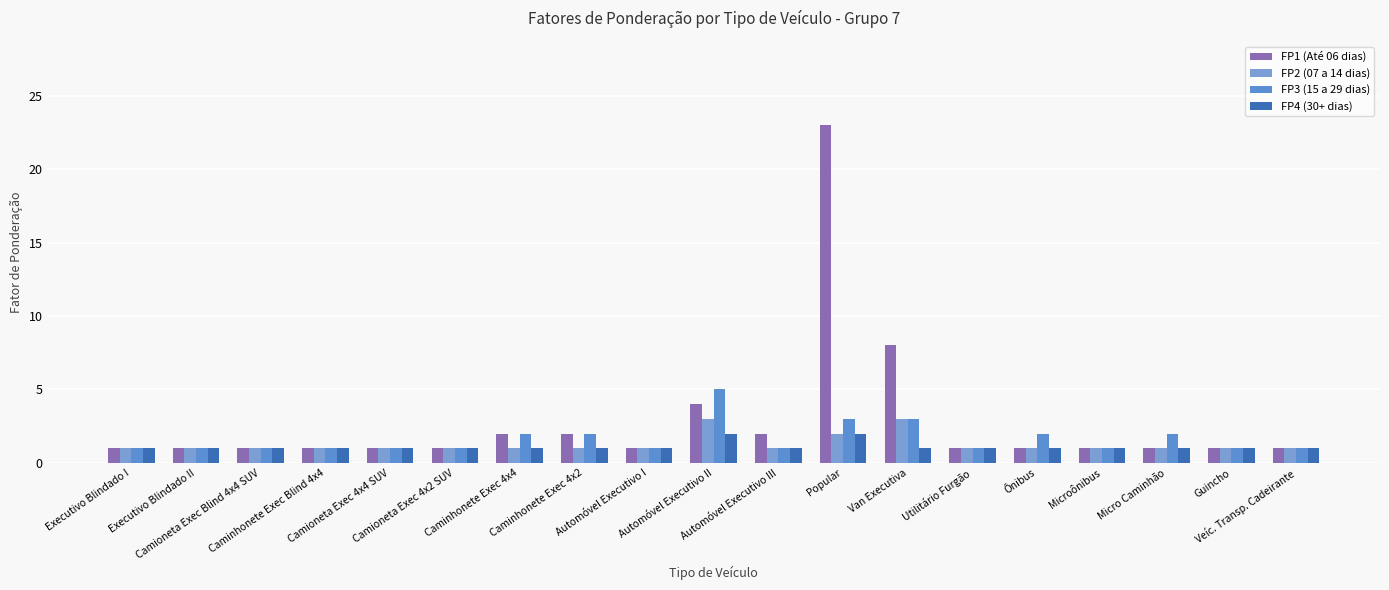

Which series has the largest total across all categories?

FP1 (Até 06 dias)